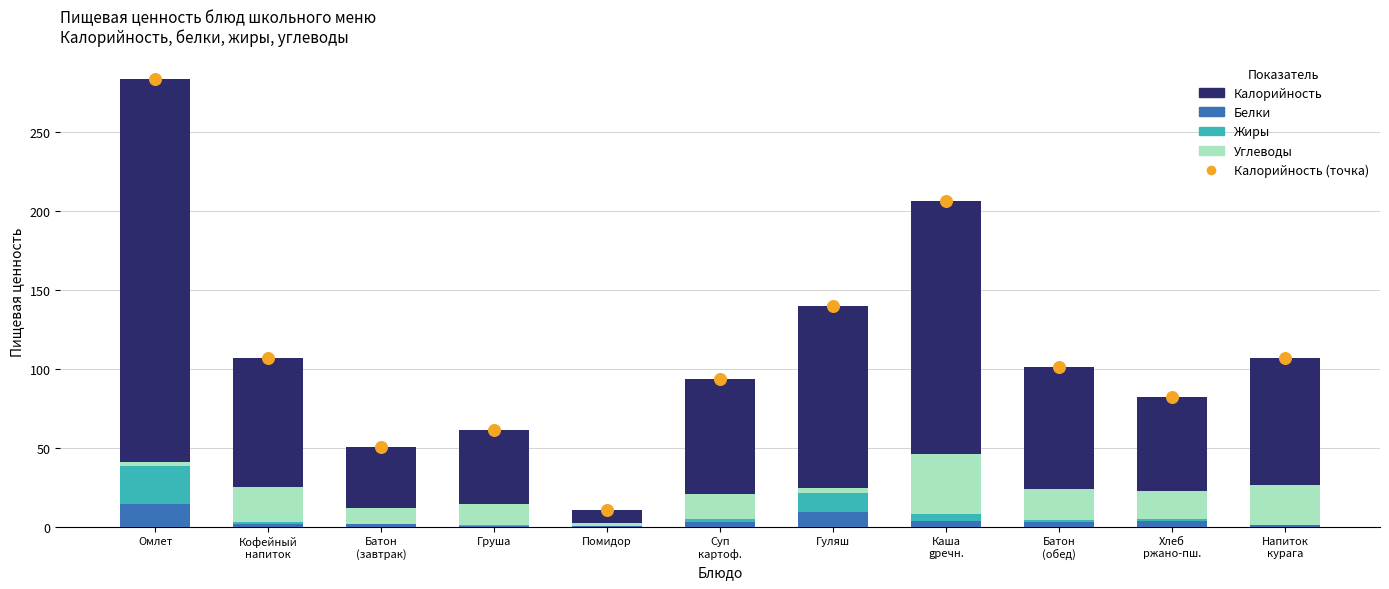

Which series contains the highest Y value?

Калорийность (точка)